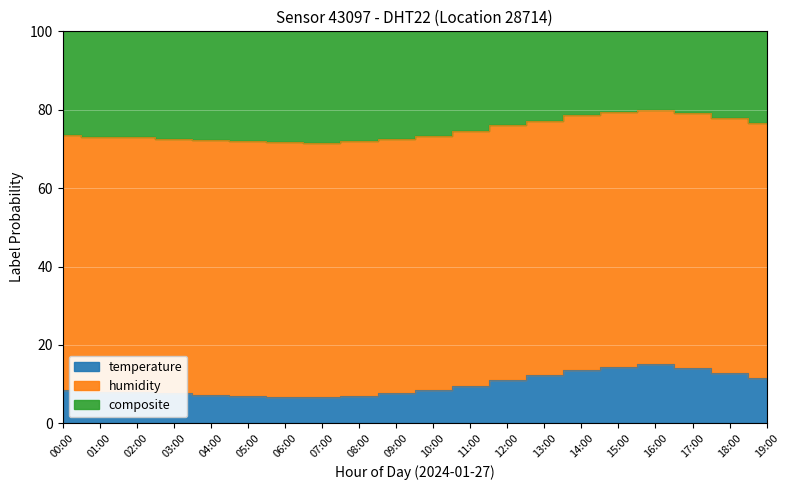

True or false: the data shows 8.4 at 17:00.

False